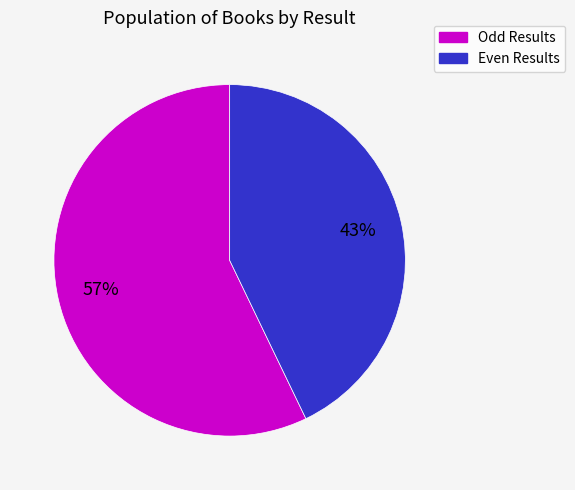

Is there a majority slice in this chart?

Yes